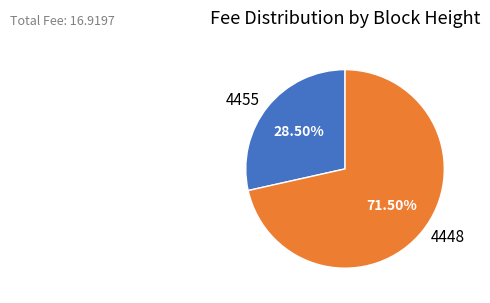

Which category accounts for the majority?

4448